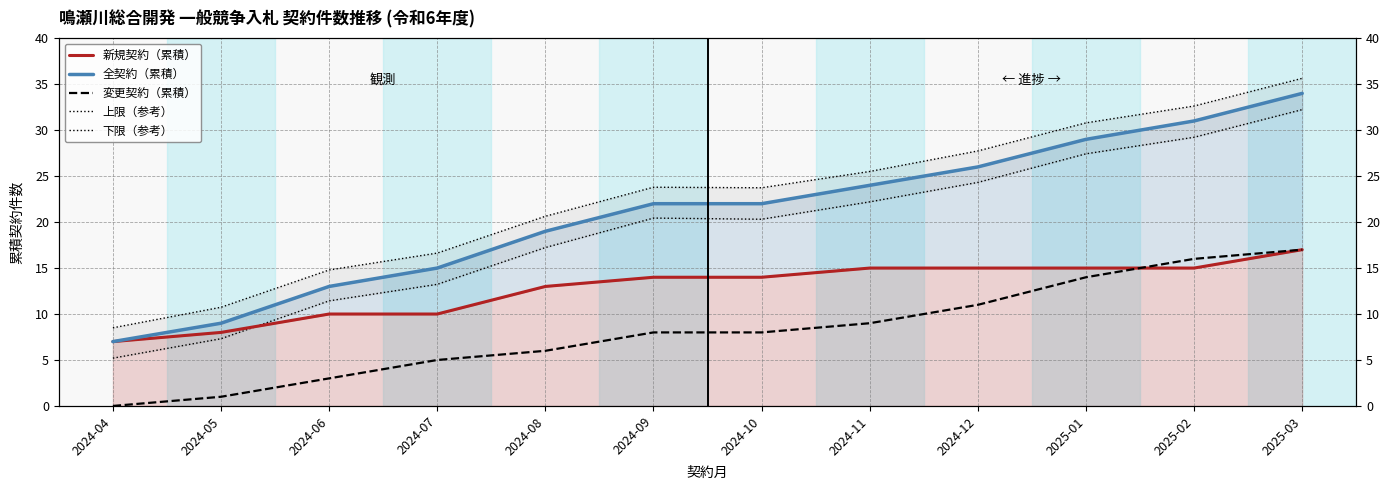

How many interior local valleys does the 上限（参考） series have?

1